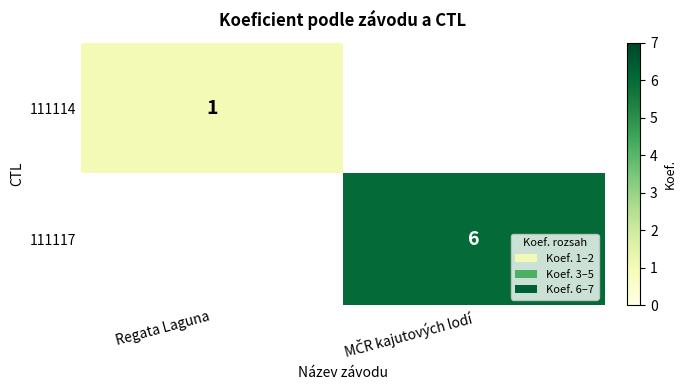

The 111114 series shows 1 at Regata Laguna. True or false?

True